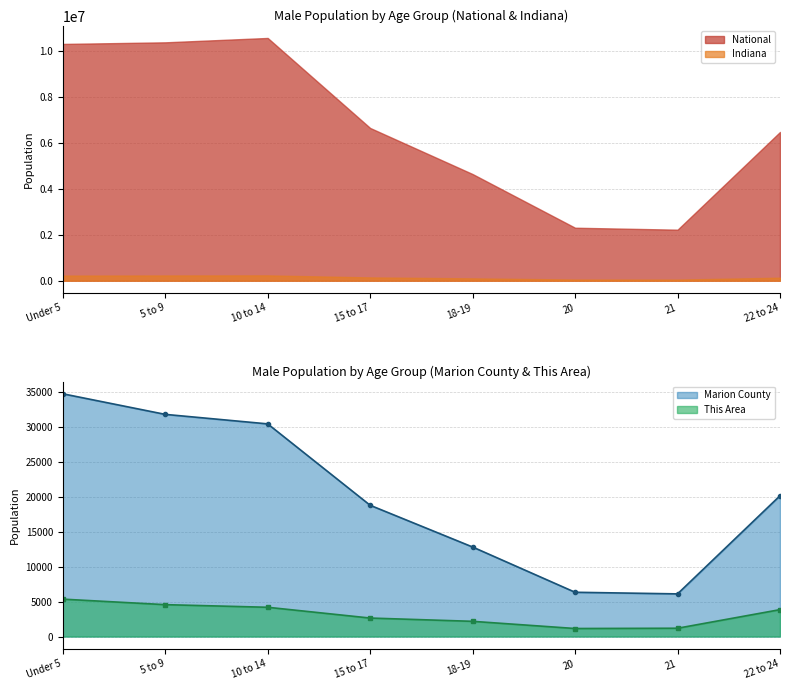

What is the label of the 8th point from the right?

Under 5